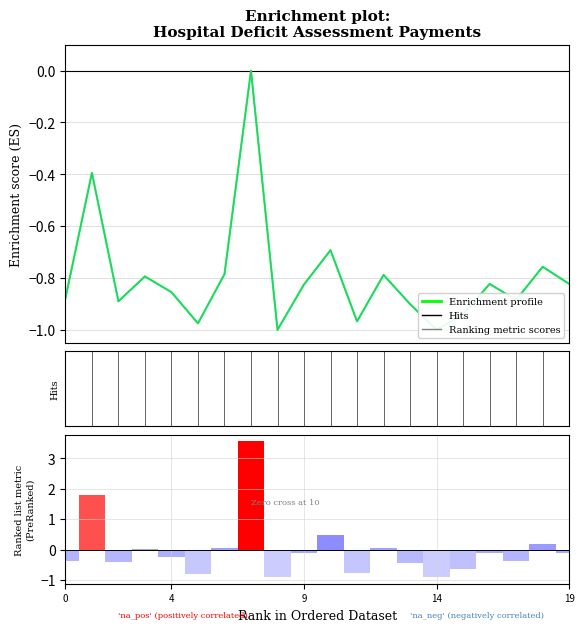

At how many categories does at least one series exceed 0?

7